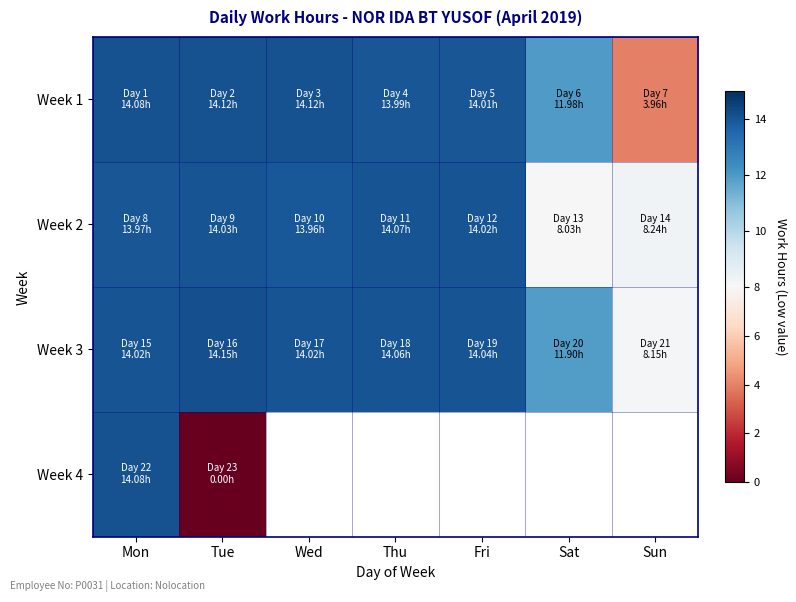

At which label does Week 3 first exceed 14?

Mon